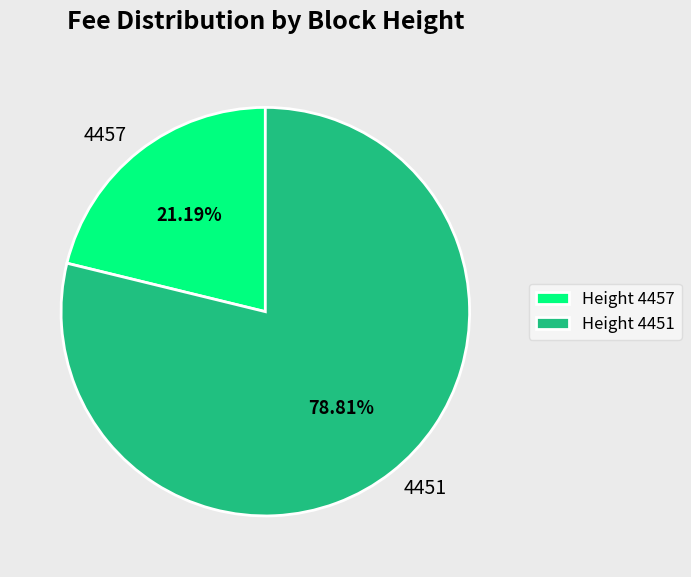

How many segments does this pie chart have?

2